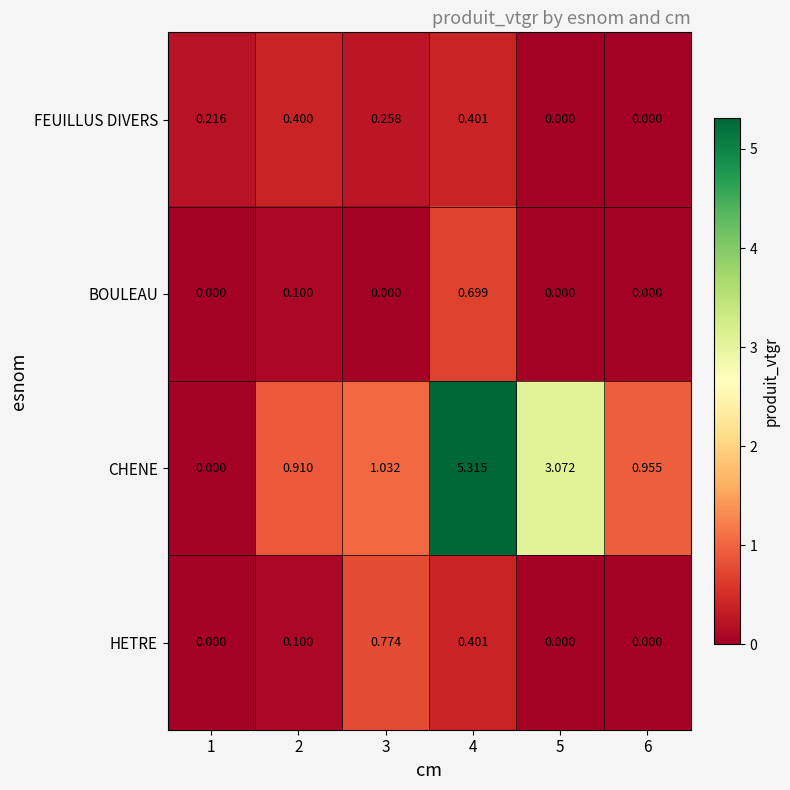

How many series are shown in this chart?

4